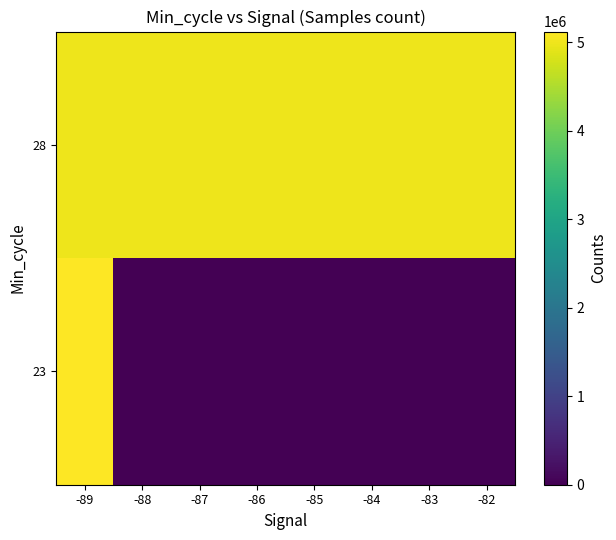

How many data points does each series have?

8